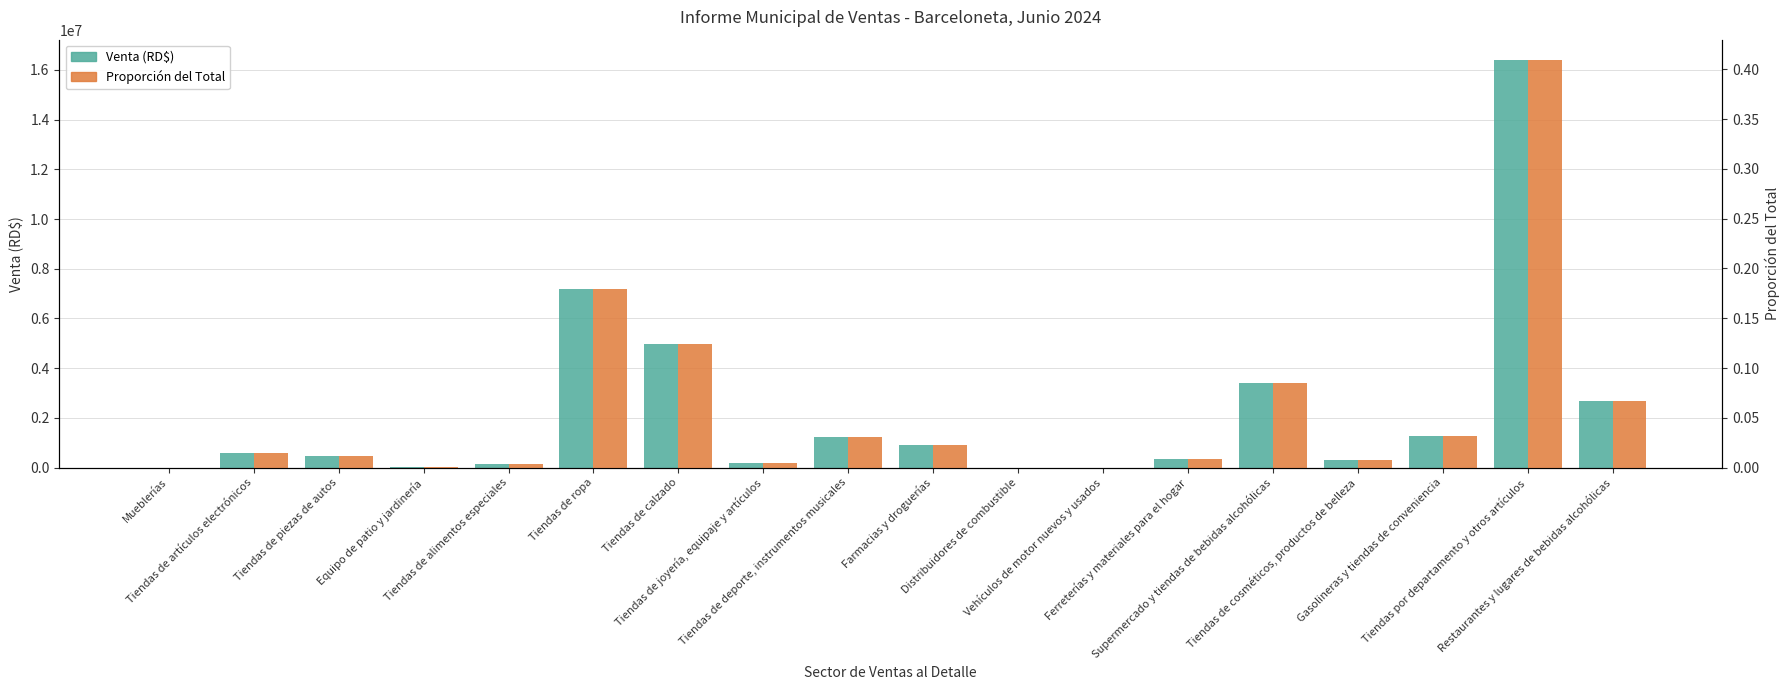

What position from the left is Tiendas de calzado?

7